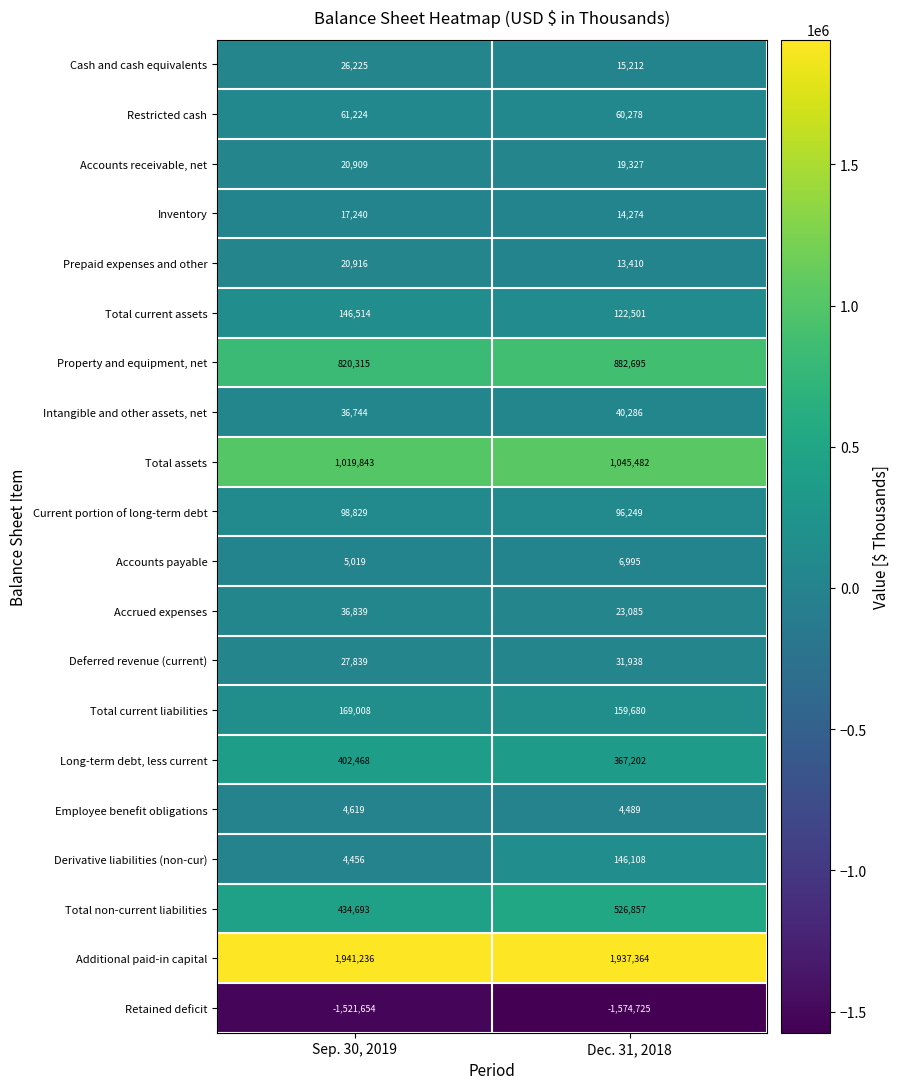

What is the sum of the Intangible and other assets, net values at Dec. 31, 2018 and Sep. 30, 2019?

77030